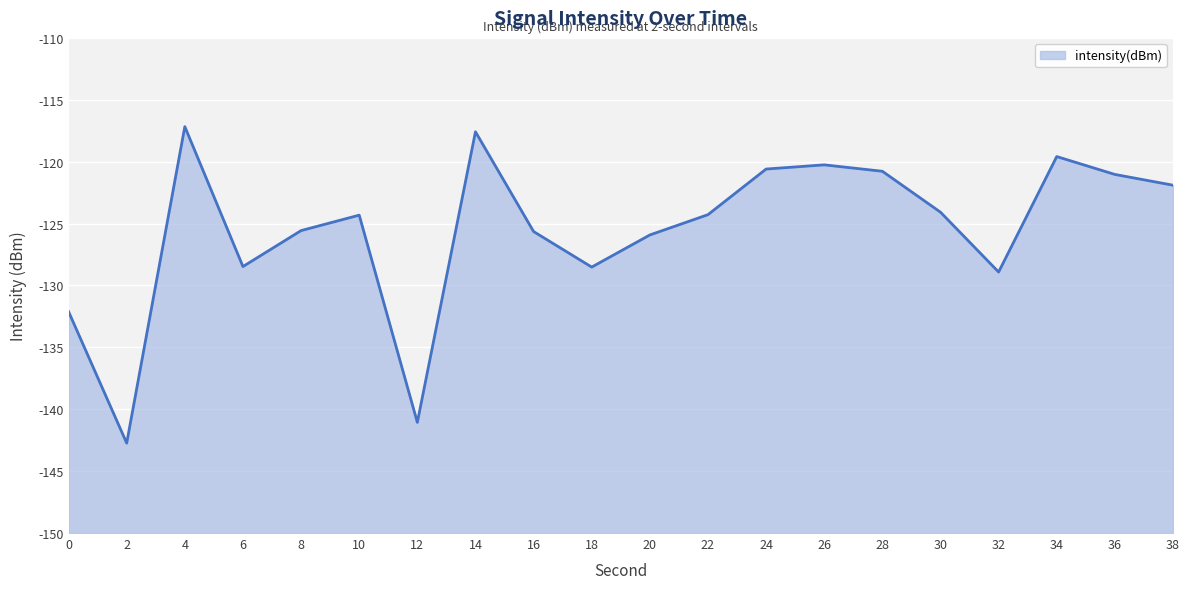

Count the number of data series in this chart.

1